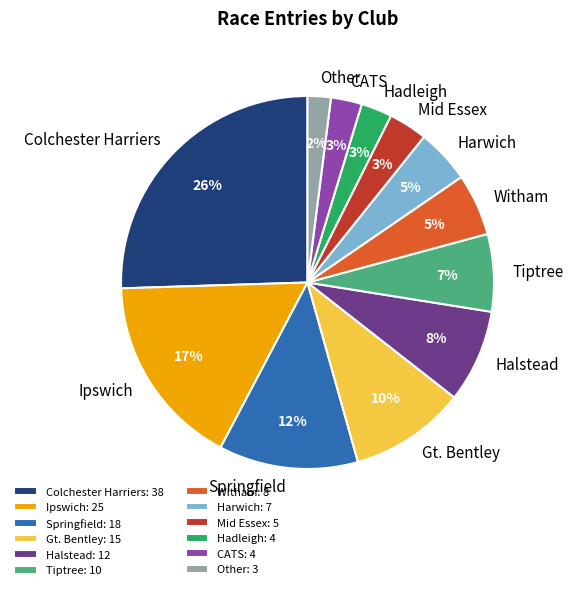

Count the number of slices in the pie.

12